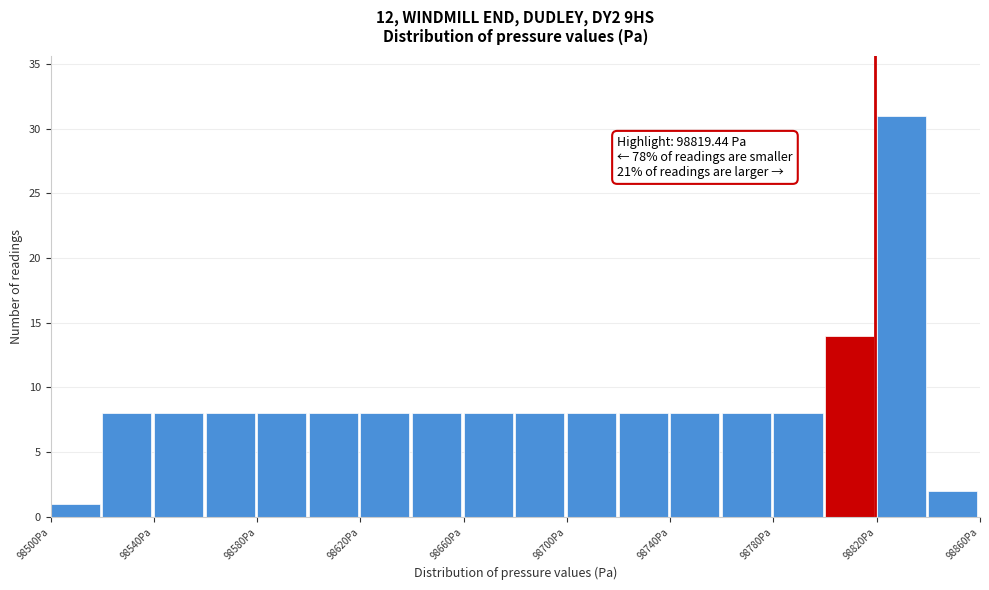

Which range on the x-axis has the tallest bar?

98820 to 98840